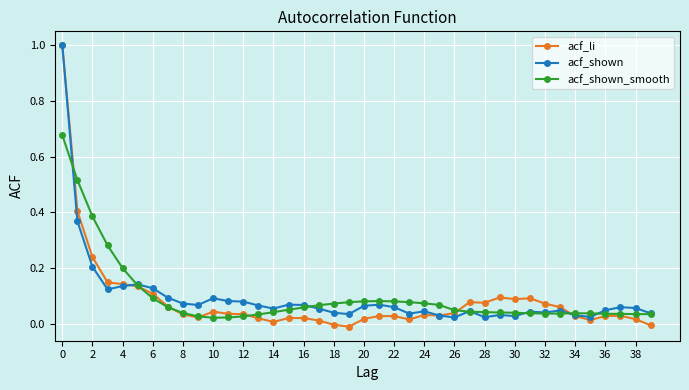

What is the greatest value displayed?

1.0